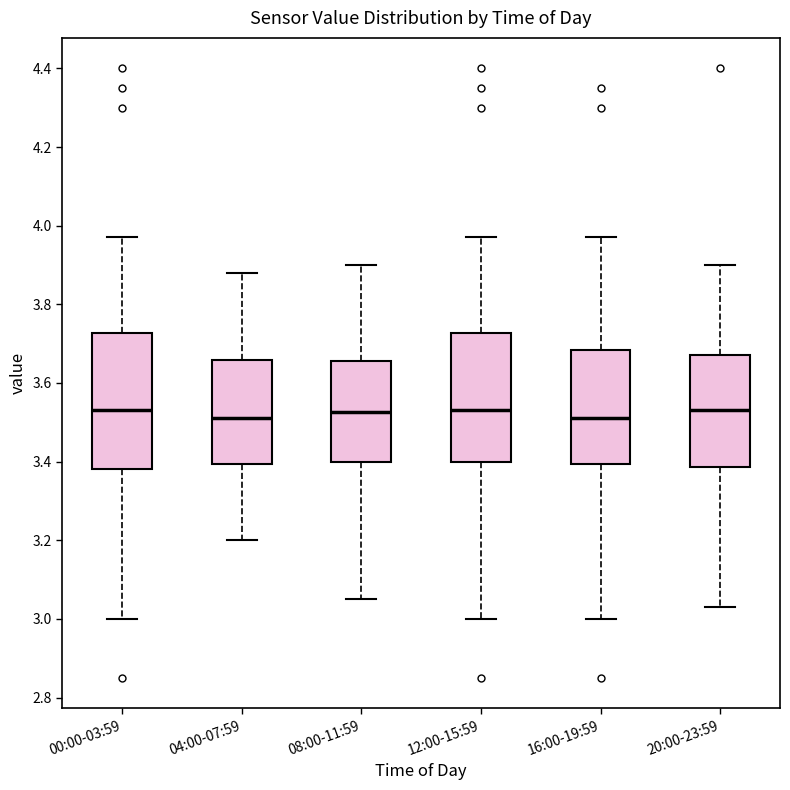

Reading left to right, read every box against the y-axis: the position of its median line, the range the box covers, and the ends of its whiskers. The values are not printed on the chart, so give them approximately, as read against the axis.

00:00-03:59: median 3.54, box 3.38 to 3.72, whiskers 3.00 to 3.98
04:00-07:59: median 3.52, box 3.40 to 3.66, whiskers 3.20 to 3.88
08:00-11:59: median 3.52, box 3.40 to 3.66, whiskers 3.06 to 3.90
12:00-15:59: median 3.54, box 3.40 to 3.72, whiskers 3.00 to 3.98
16:00-19:59: median 3.52, box 3.40 to 3.68, whiskers 3.00 to 3.98
20:00-23:59: median 3.54, box 3.38 to 3.68, whiskers 3.04 to 3.90